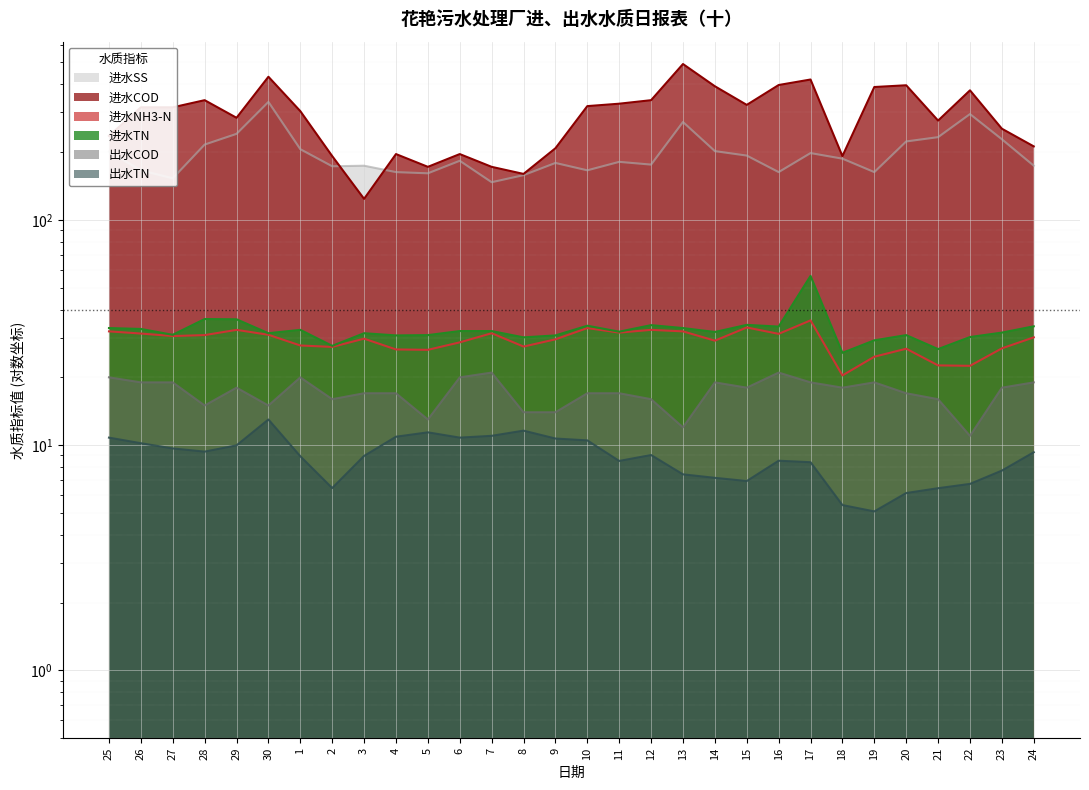

True or false: 出水TN and 进水COD intersect in this chart.

False